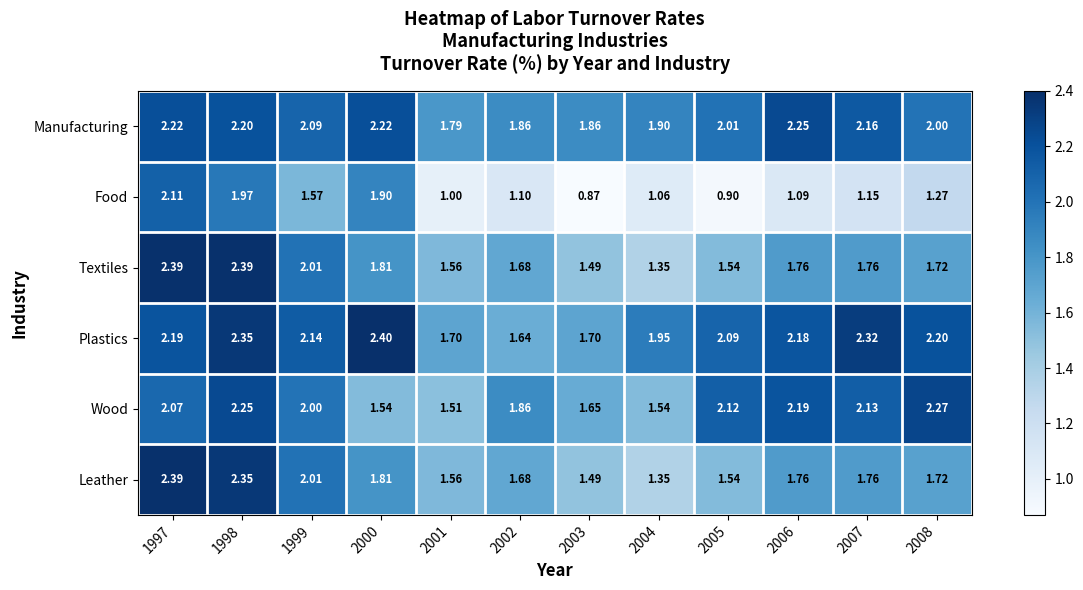

What is the minimum value shown in the chart?

0.9